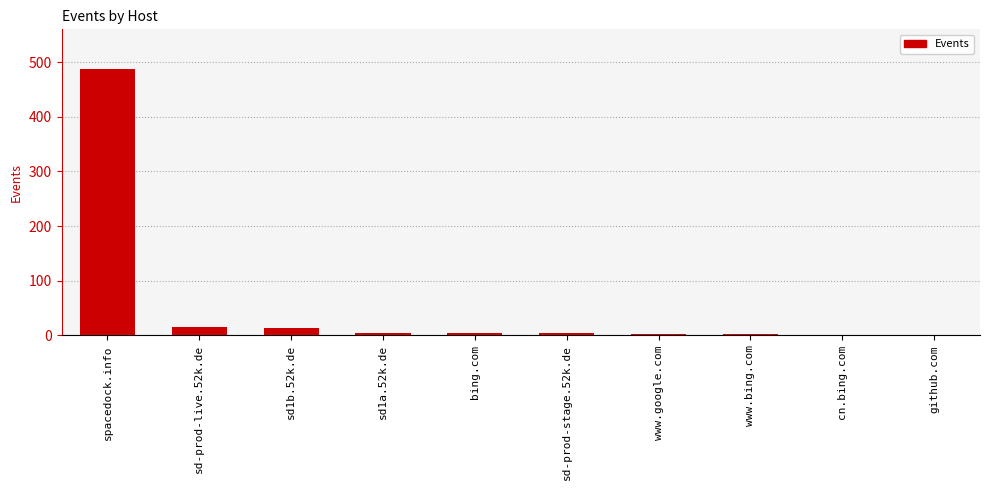

The chart shows a value of 15 at sd-prod-live.52k.de. True or false?

True